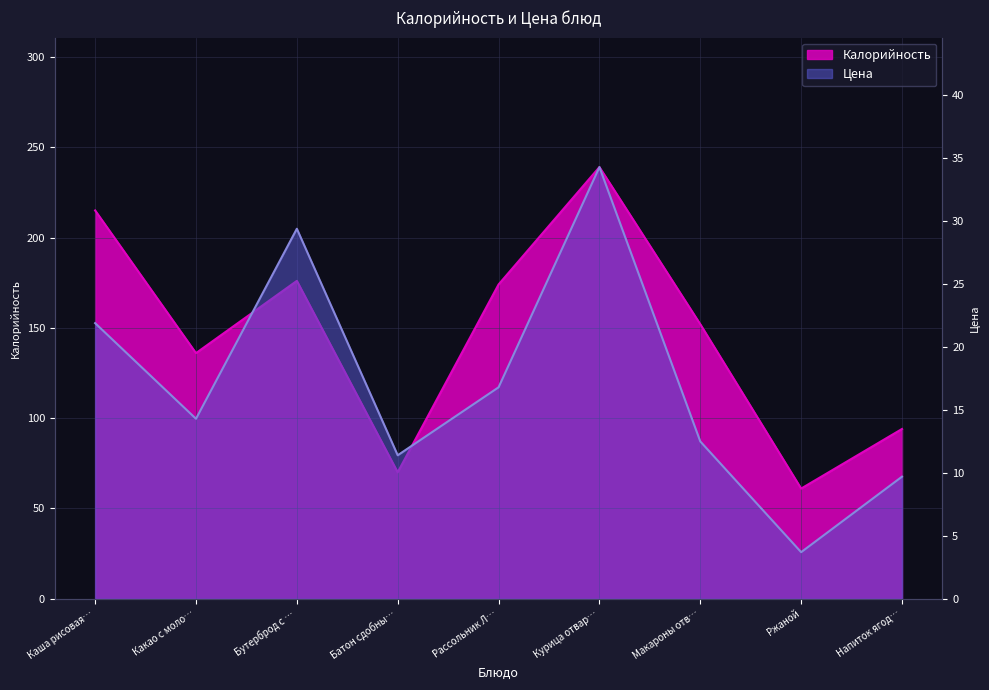

How many interior local valleys does the Цена series have?

3